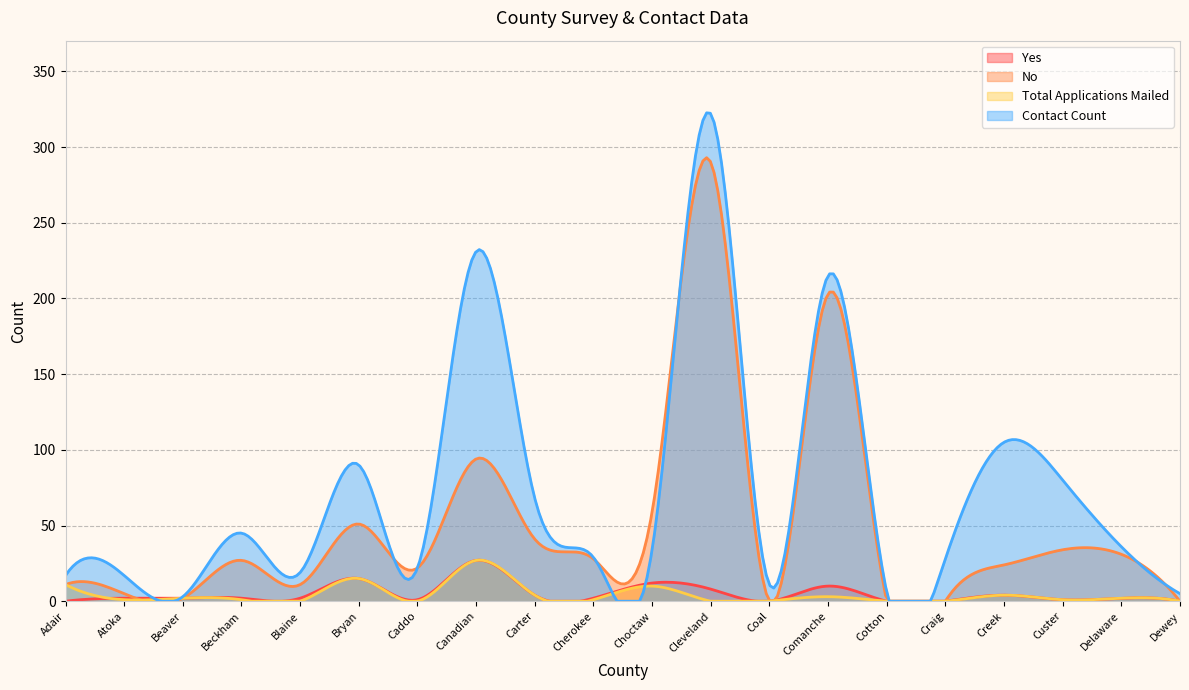

The Yes series shows 1 at Custer. True or false?

False